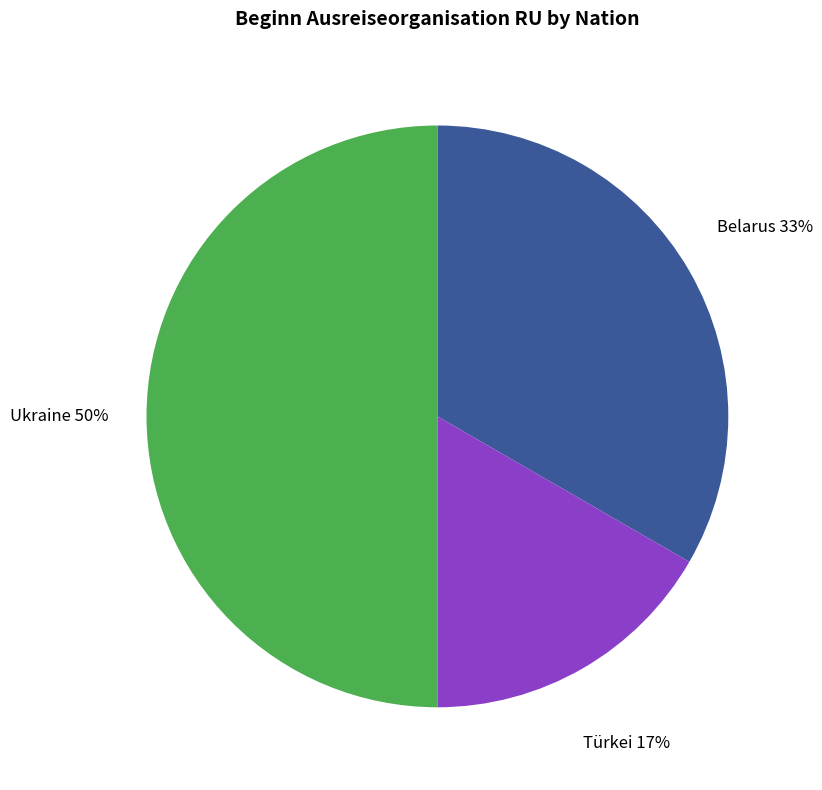

To the nearest percent, what is the difference between the largest and smallest slice percentages?

33%